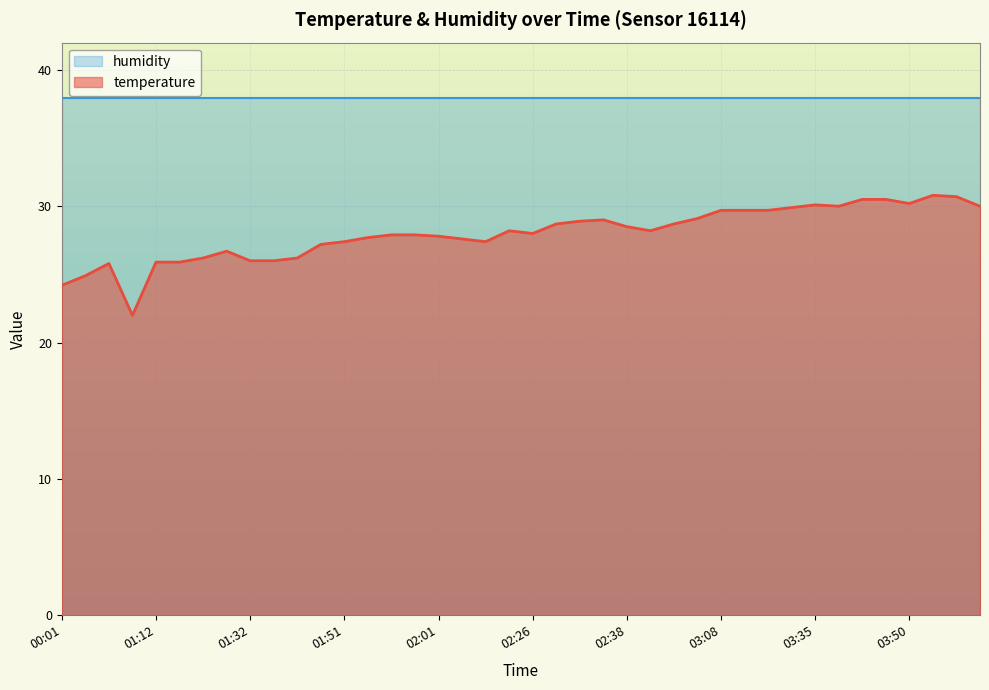

The chart shows a value of 26.0 at 01:32. True or false?

True